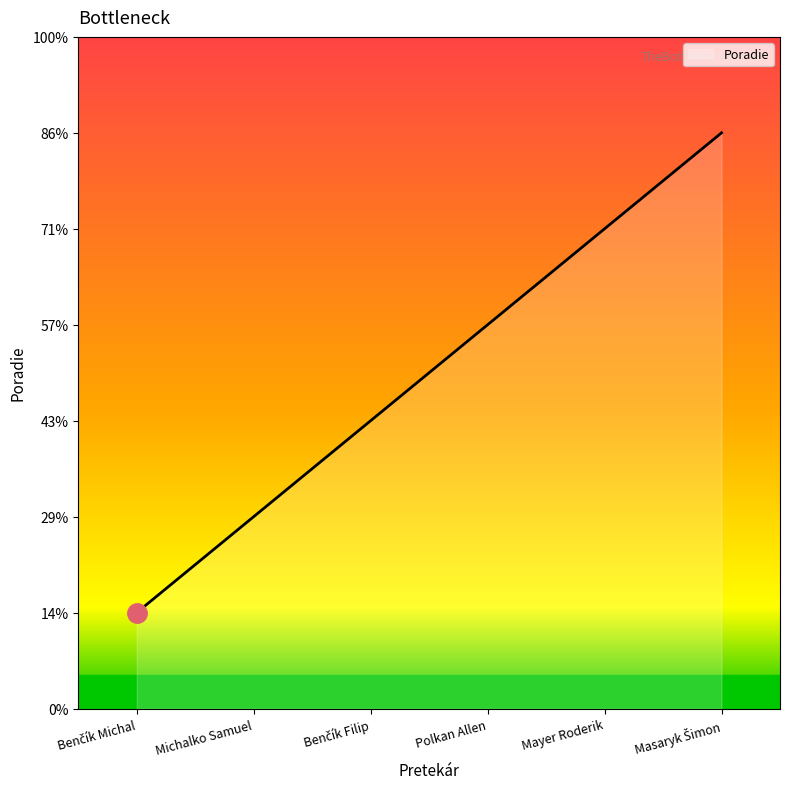

Does the chart display data point markers on the line(s)?

No